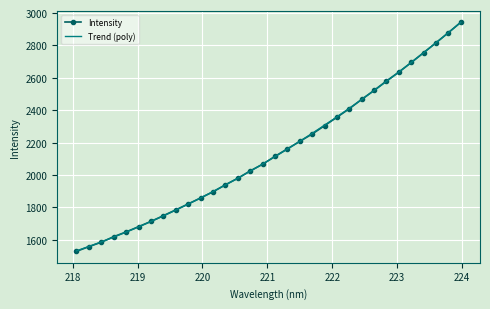

Is it true that the value at 223.0264 is 2635.4?

True